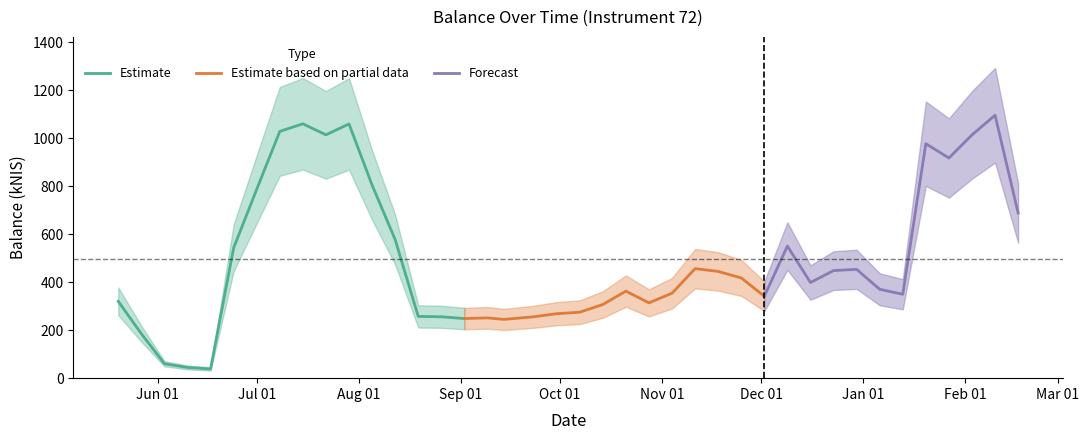

Where does the data first go above 398?

2021-06-24